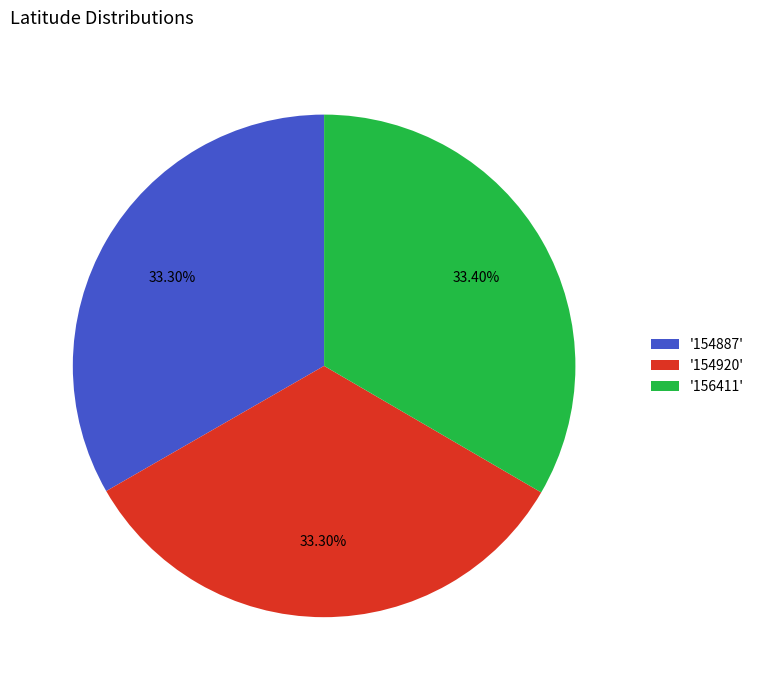

Is '156411' the majority of the pie?

No